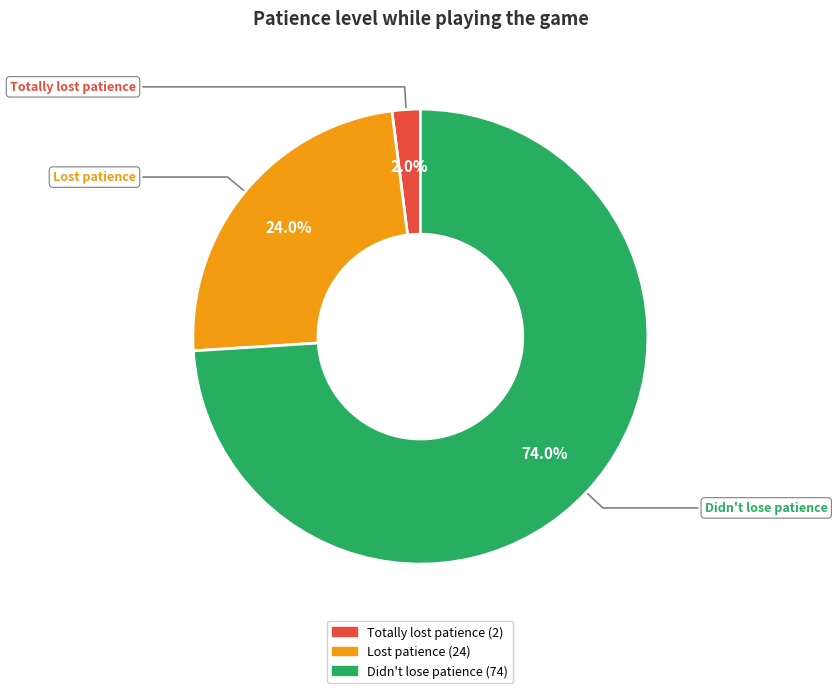

Count the number of slices in the pie.

3